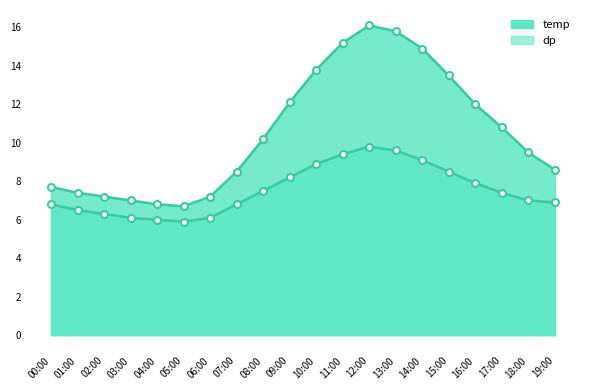

What are all the series names shown in the legend?

temp, dp